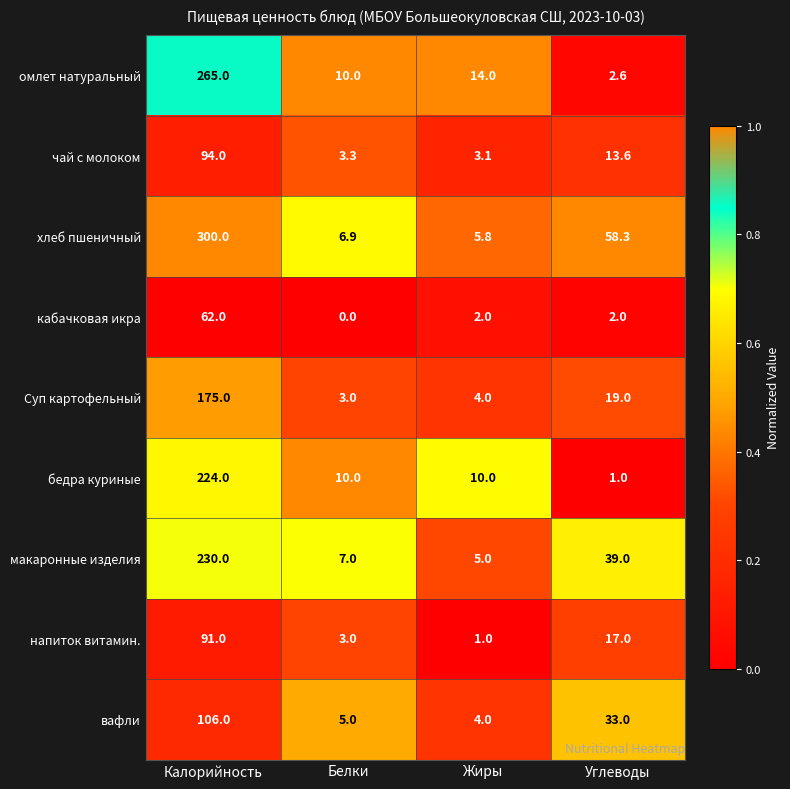

Is it true that вафли equals 1.9 at Белки?

False